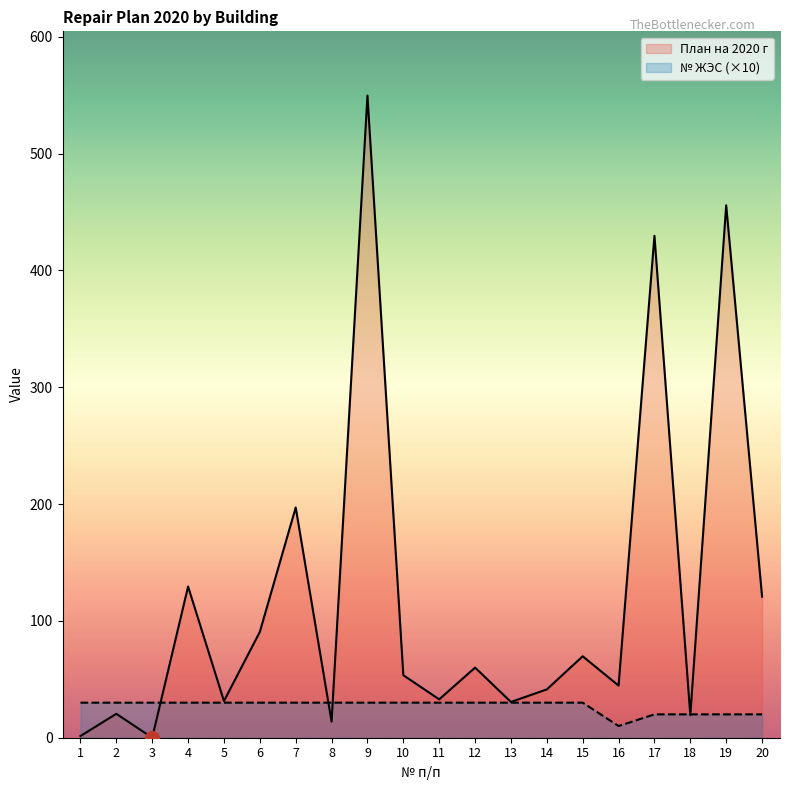

Reading left to right, transcribe all the data shown in this chart.

План на 2020 г: 1=1.5	2=20.5	3=0.0	4=129.4	5=31.4	6=90.6	7=197.1	8=13.8	9=549.8	10=53.5	11=32.8	12=60.0	13=30.6	14=41.4	15=69.7	16=44.6	17=429.7	18=19.3	19=455.8	20=120.8
№ ЖЭС (×10): 1=30.0	2=30.0	3=30.0	4=30.0	5=30.0	6=30.0	7=30.0	8=30.0	9=30.0	10=30.0	11=30.0	12=30.0	13=30.0	14=30.0	15=30.0	16=10.0	17=20.0	18=20.0	19=20.0	20=20.0